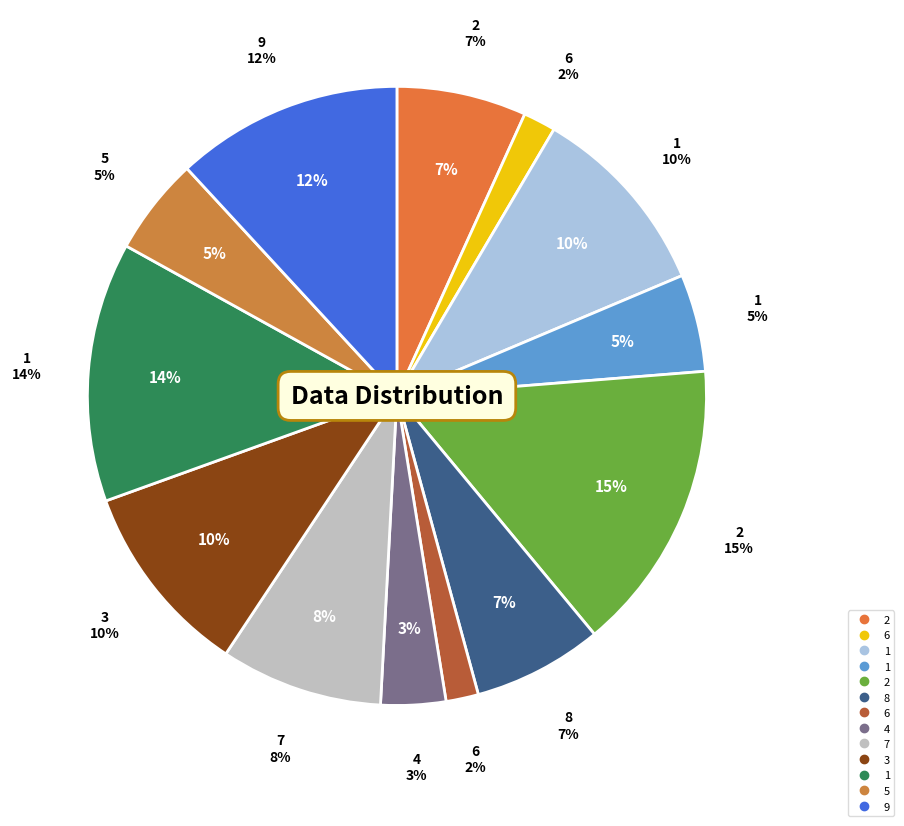

Between 5 and 8, which is larger?

8